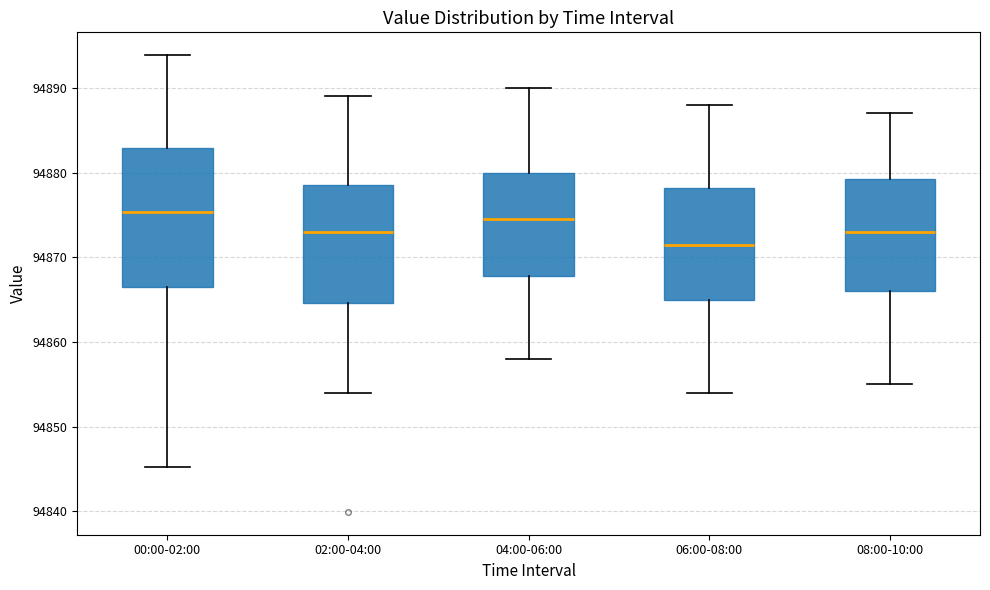

Comparing the boxes themselves (not the whiskers), which one is the tallest?

00:00-02:00